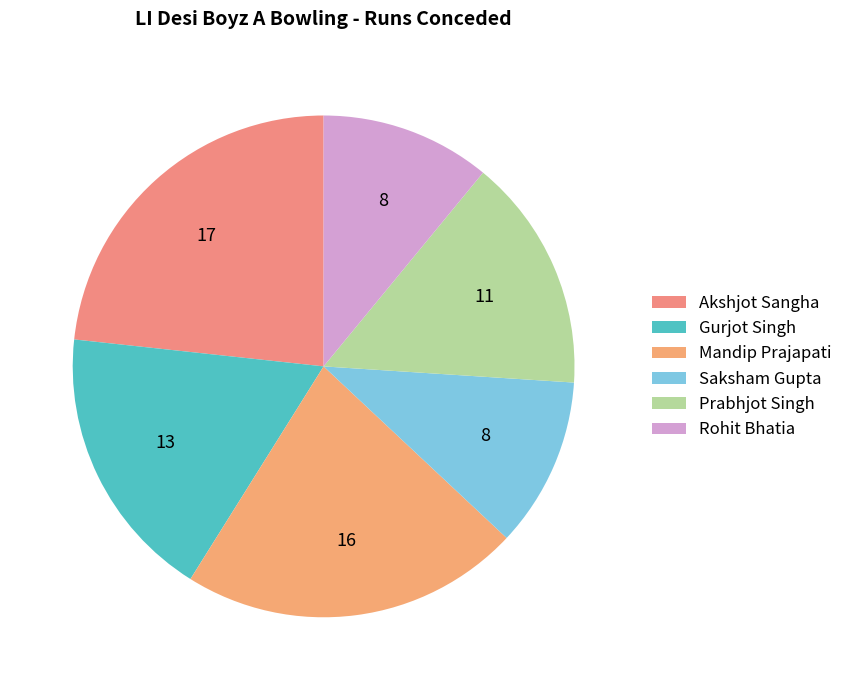

What is the change in value from Saksham Gupta to Prabhjot Singh?

+3